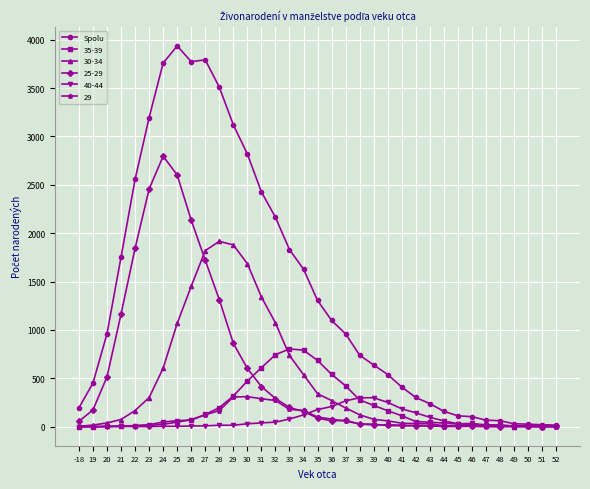

The value of 35-39 at -18 is 245. True or false?

False